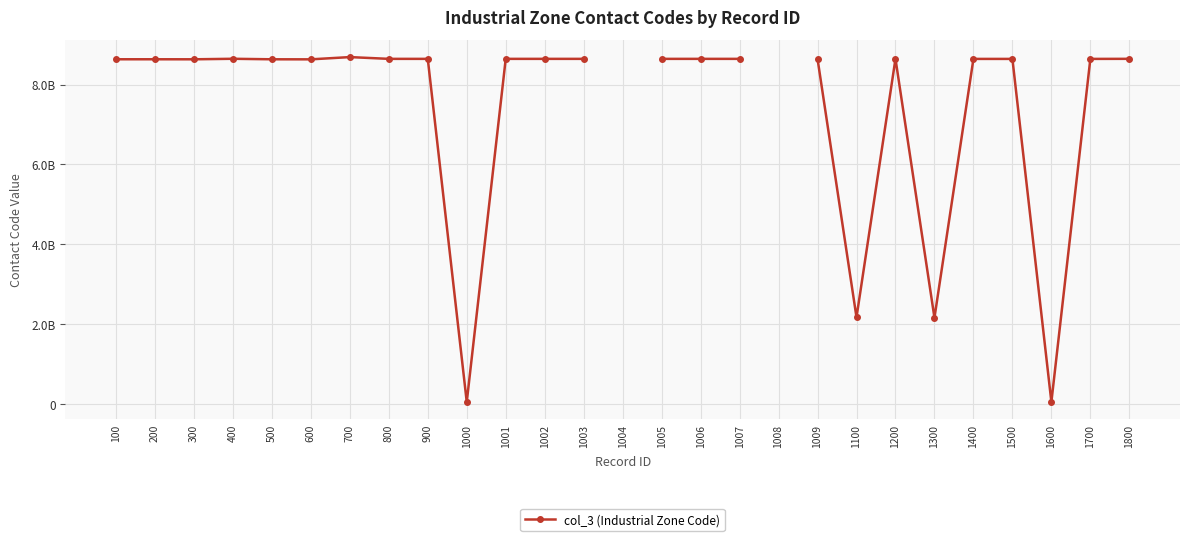

Which category has the highest value across all series?

700